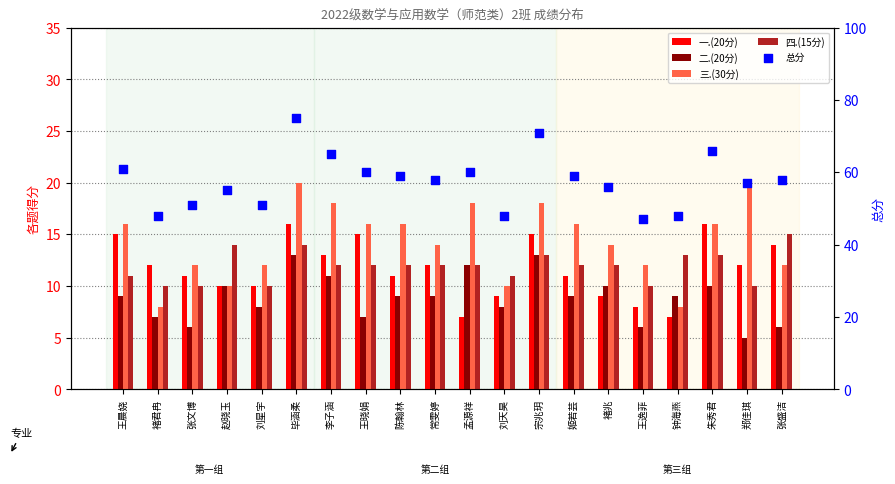

Which series has the widest spread of Y values?

总分